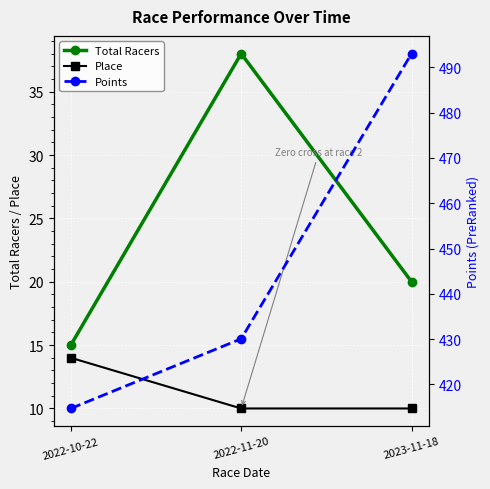

Reading left to right, transcribe all the data shown in this chart.

Total Racers: 15.0	38.0	20.0
Place: 14.0	10.0	10.0
Points: 414.7	430.1	493.0